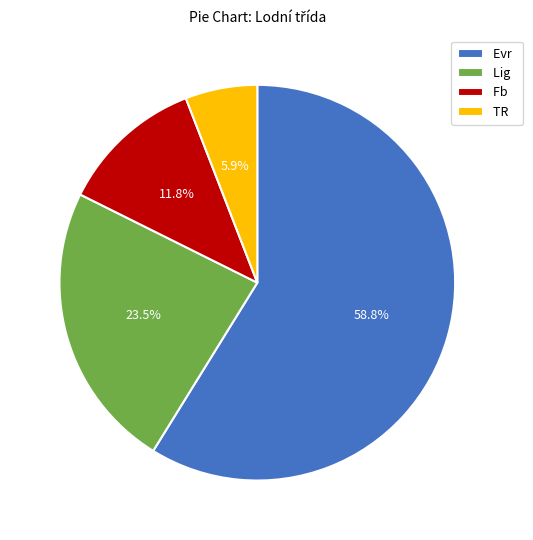

Is there any slice that represents more than half of the pie?

Yes